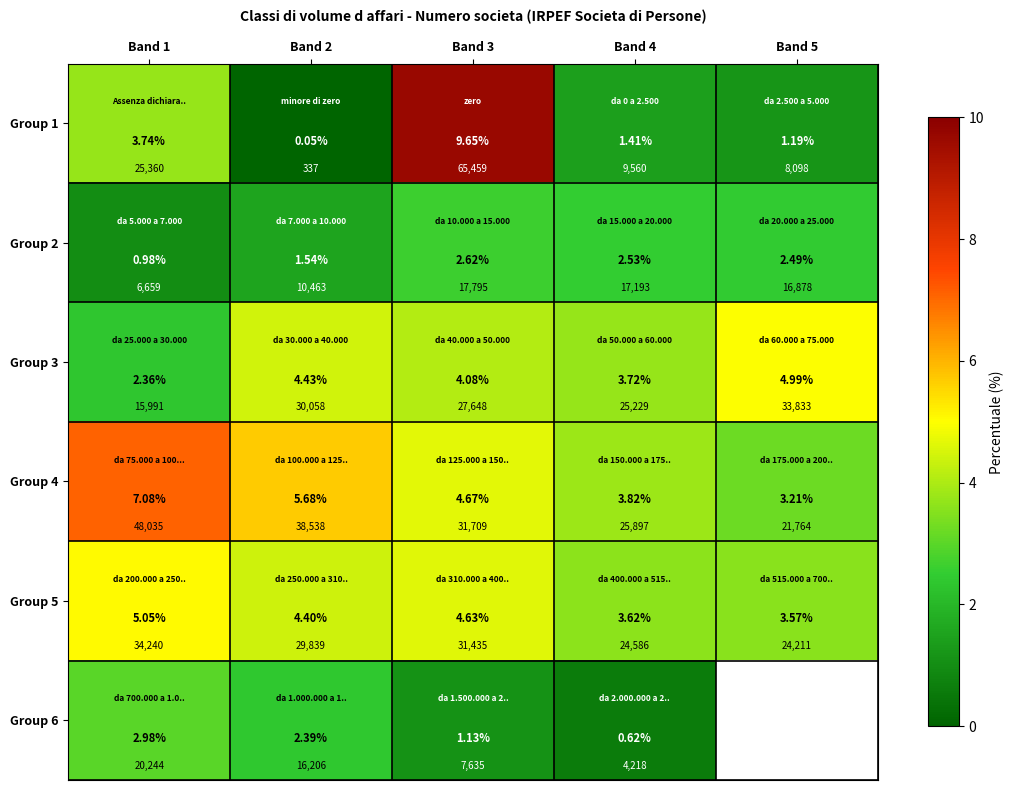

What is the highest value of the Group 6 series?

3.0